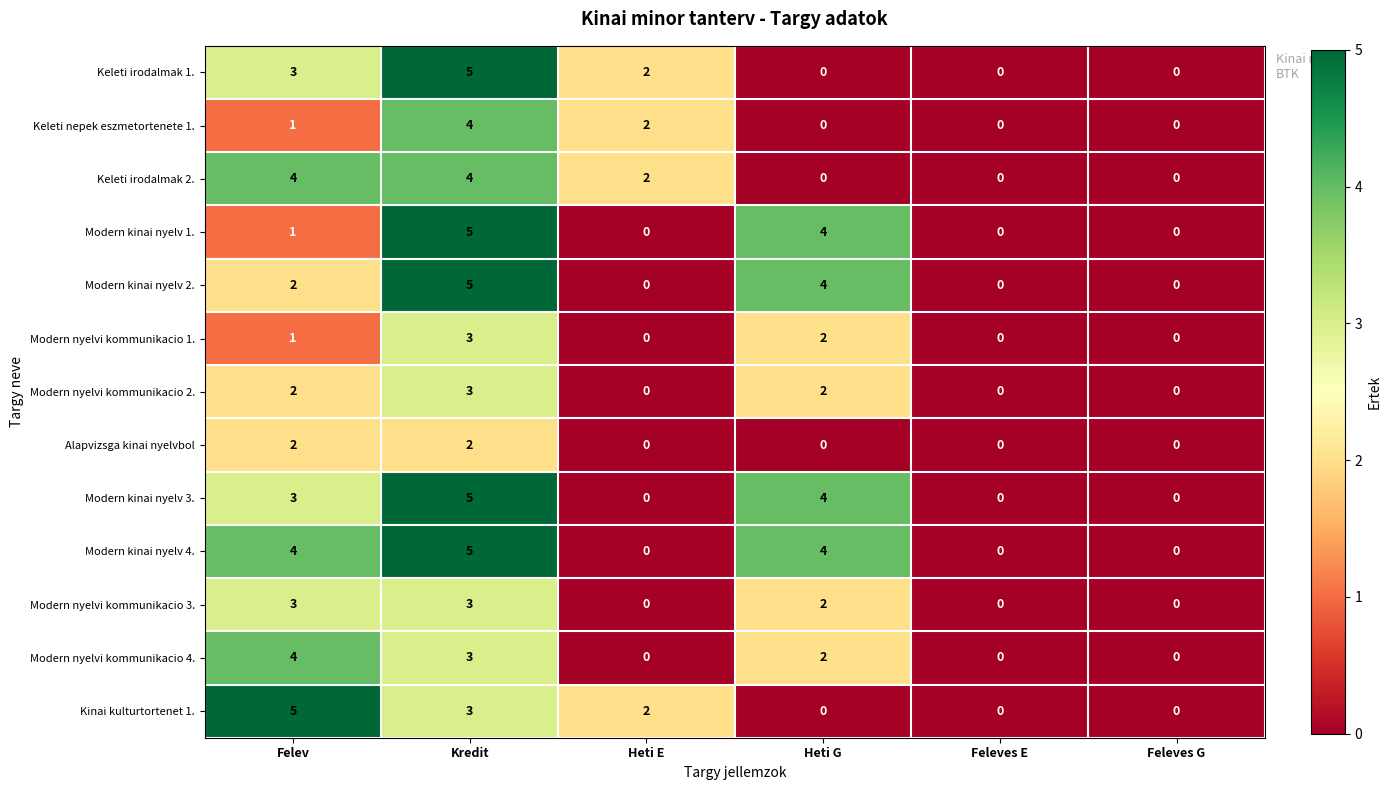

How many Alapvizsga kinai nyelvbol values are between 0 and 2?

6